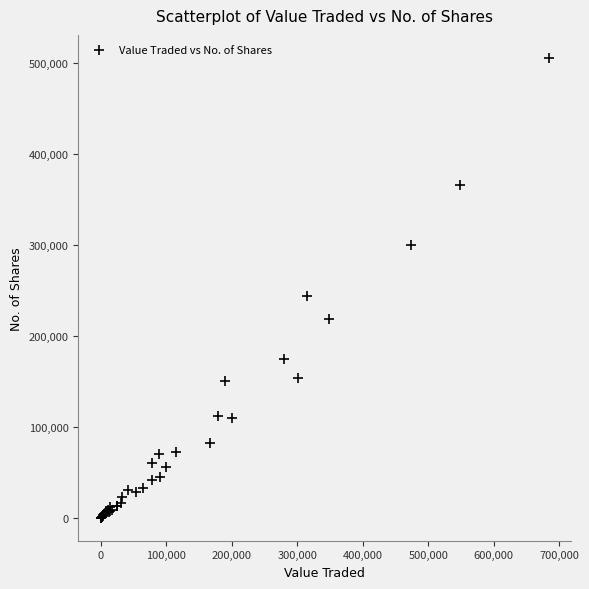

What Y value in the scatter plot is closest to 252788?

244247